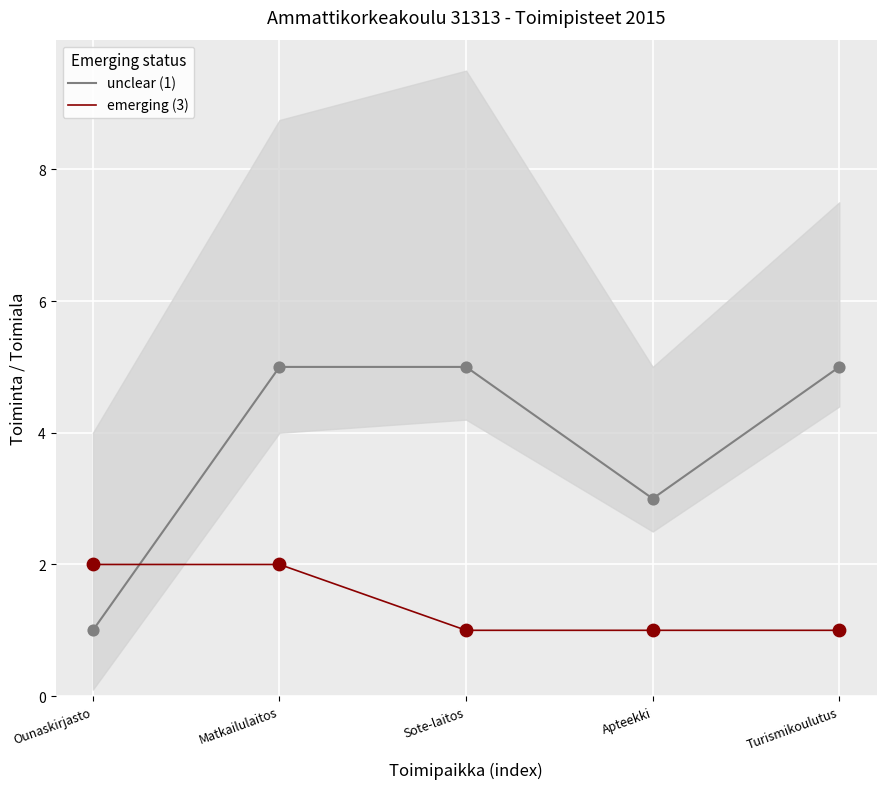

What is the total value across all series at Matkailulaitos?

7